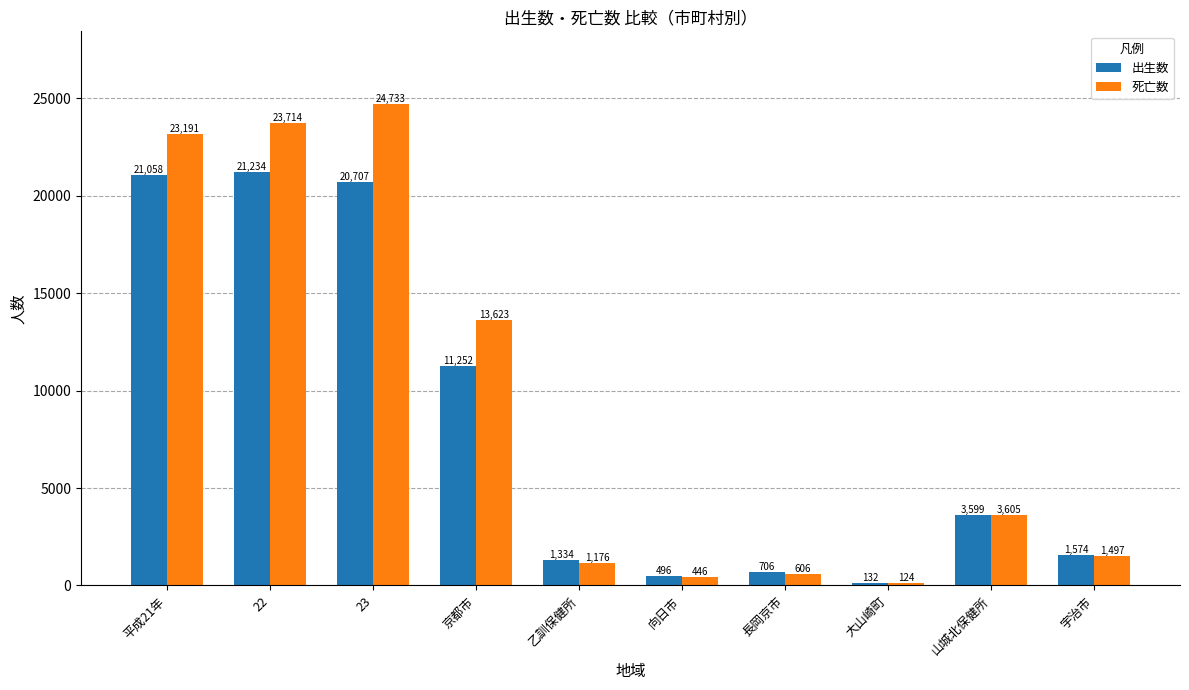

What is the label of the 8th bar from the right?

23